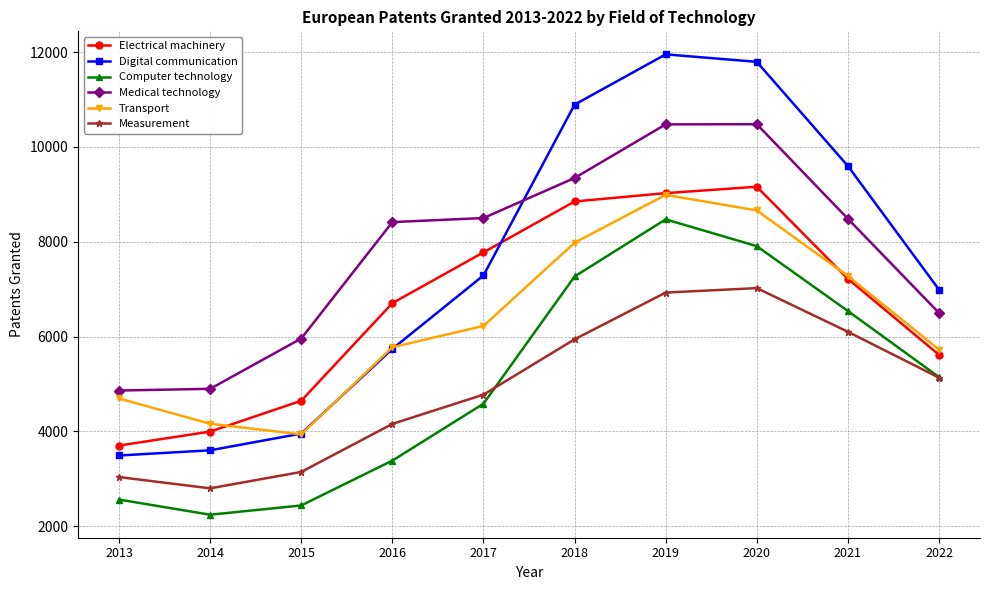

At which label does Computer technology reach its minimum?

2014